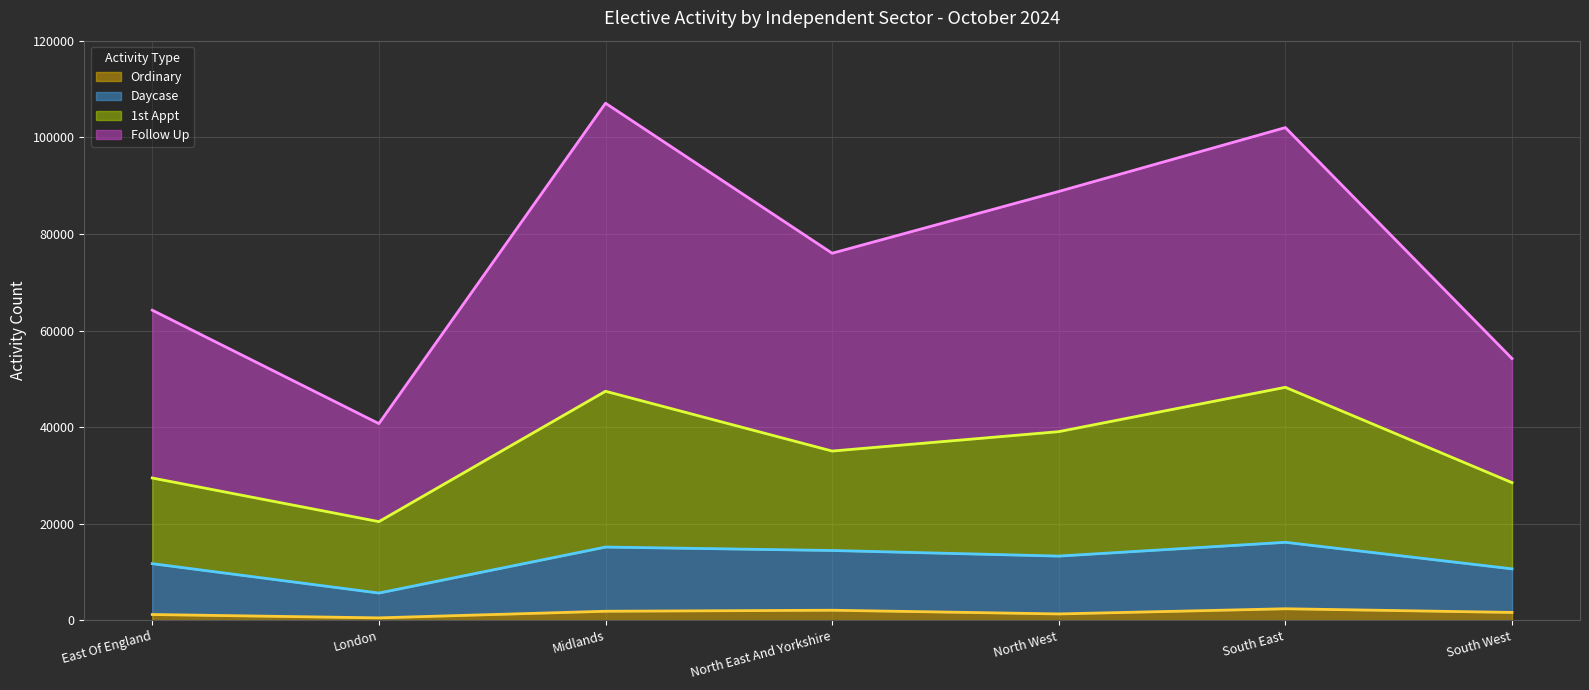

What position from the left is South West?

7